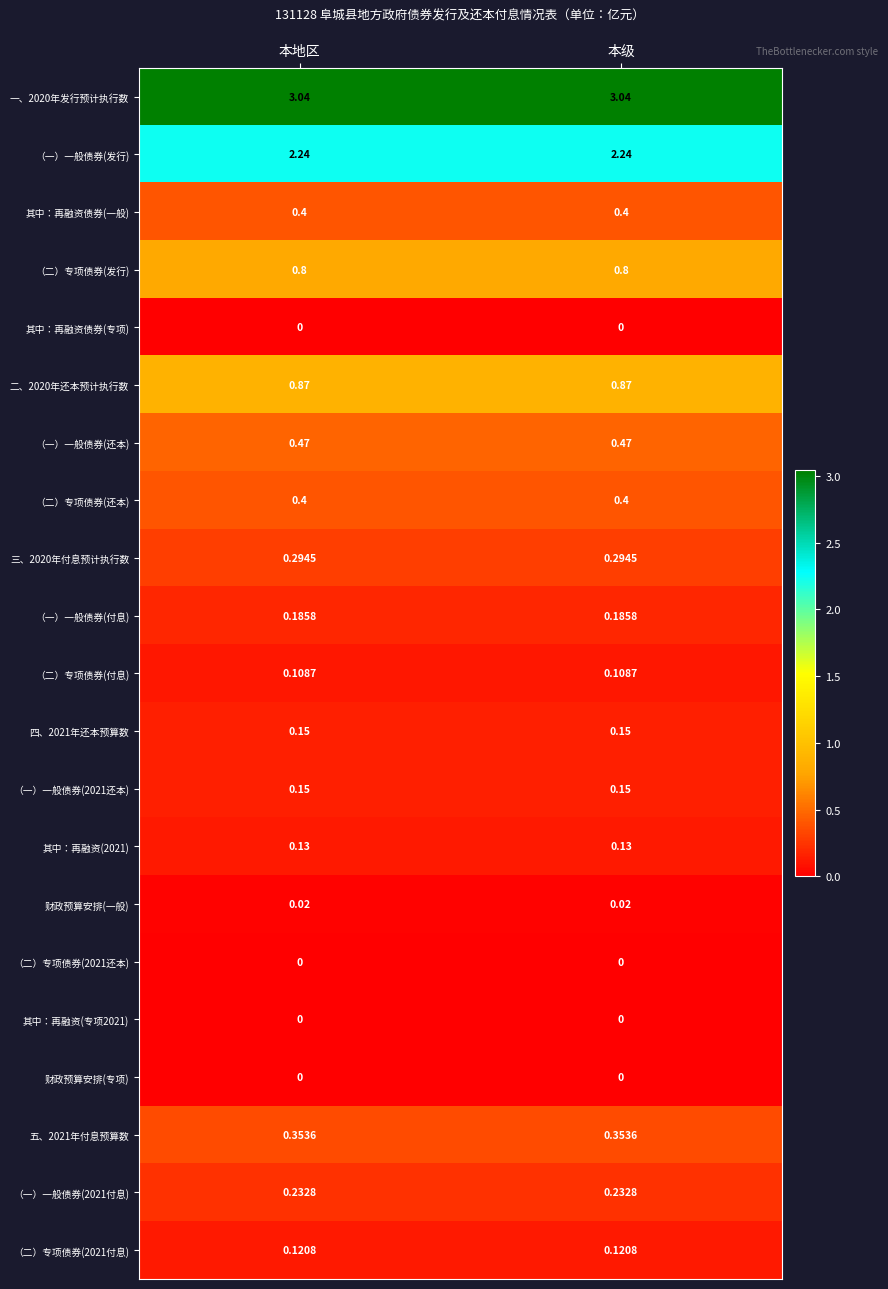

Is the value of （一）一般债券(还本) at 本地区 greater than the value of （一）一般债券(2021还本) at 本地区?

Yes